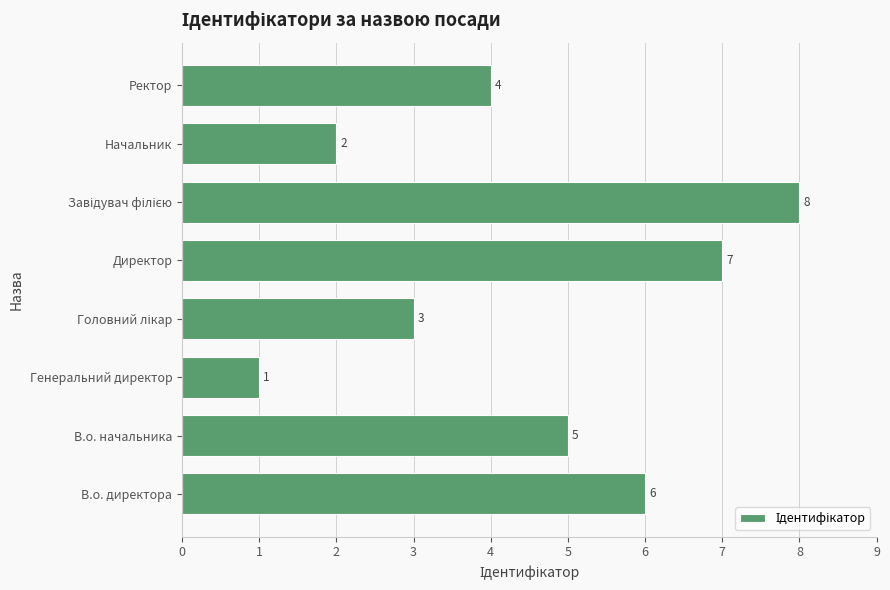

How many bars are there in total?

8